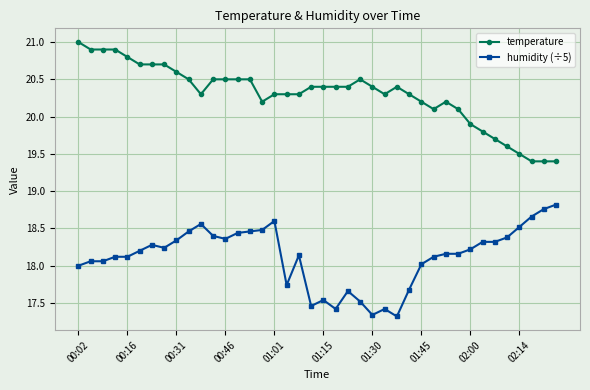

True or false: humidity (÷5) and temperature cross at least once.

False